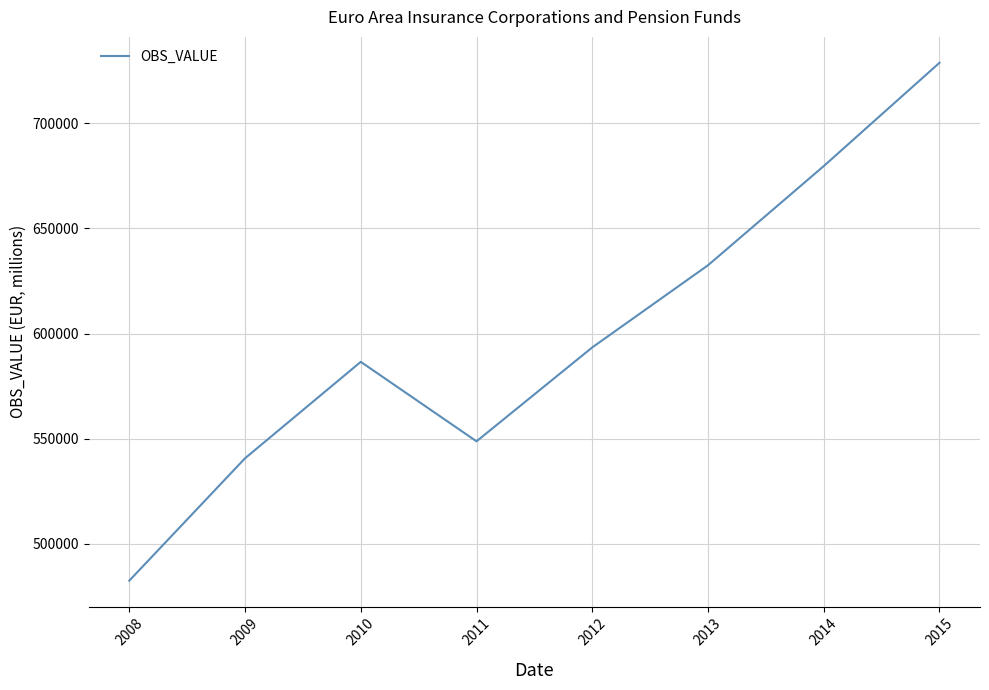

How many interior local peaks (higher than both neighbors) does the data have?

1